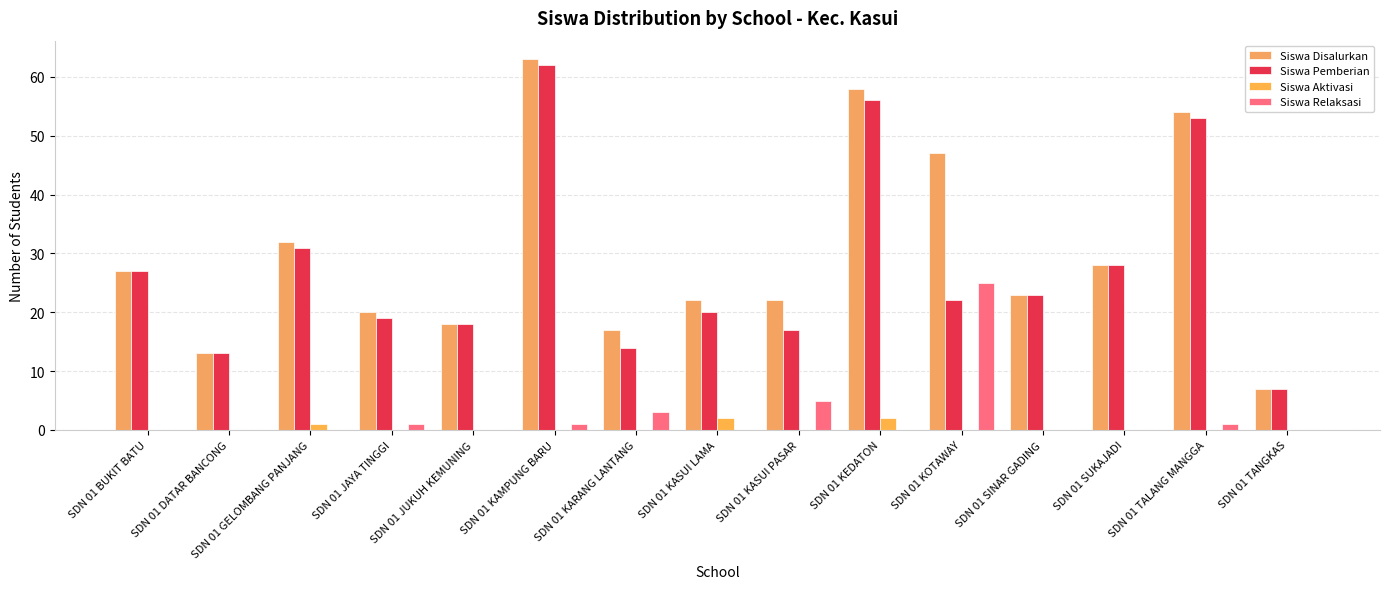

Are the bars grouped side by side (vs. stacked)?

Yes